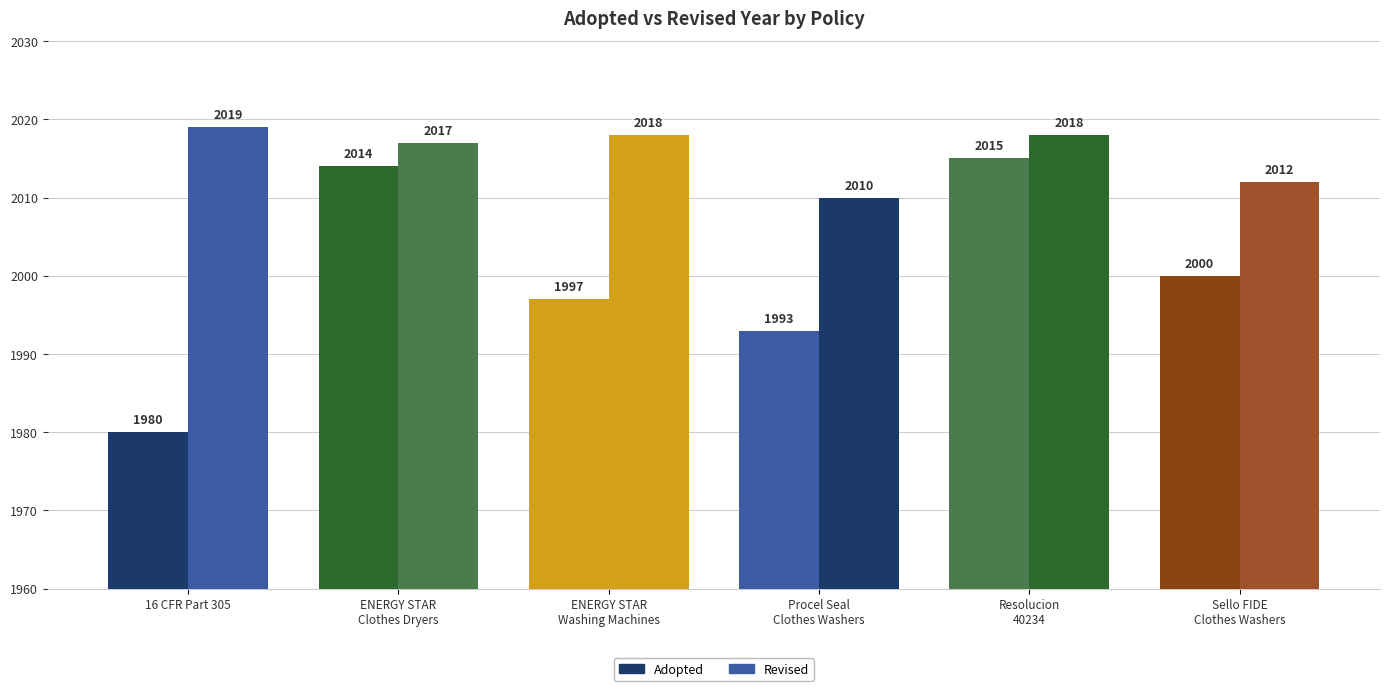

Where does the Revised series first go above 2018?

16 CFR Part 305